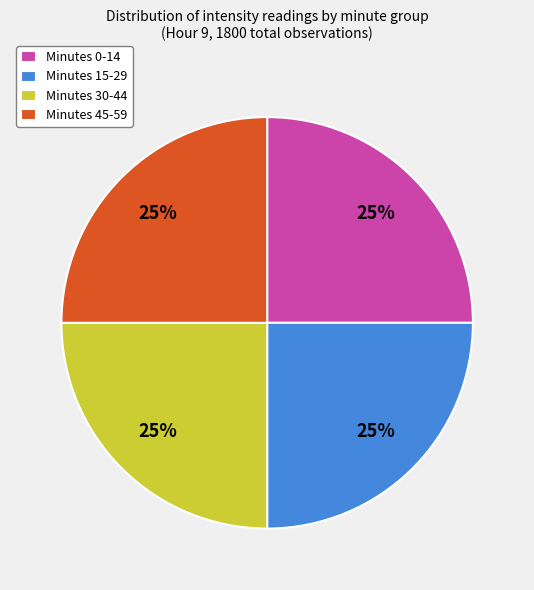

How many segments does this pie chart have?

4